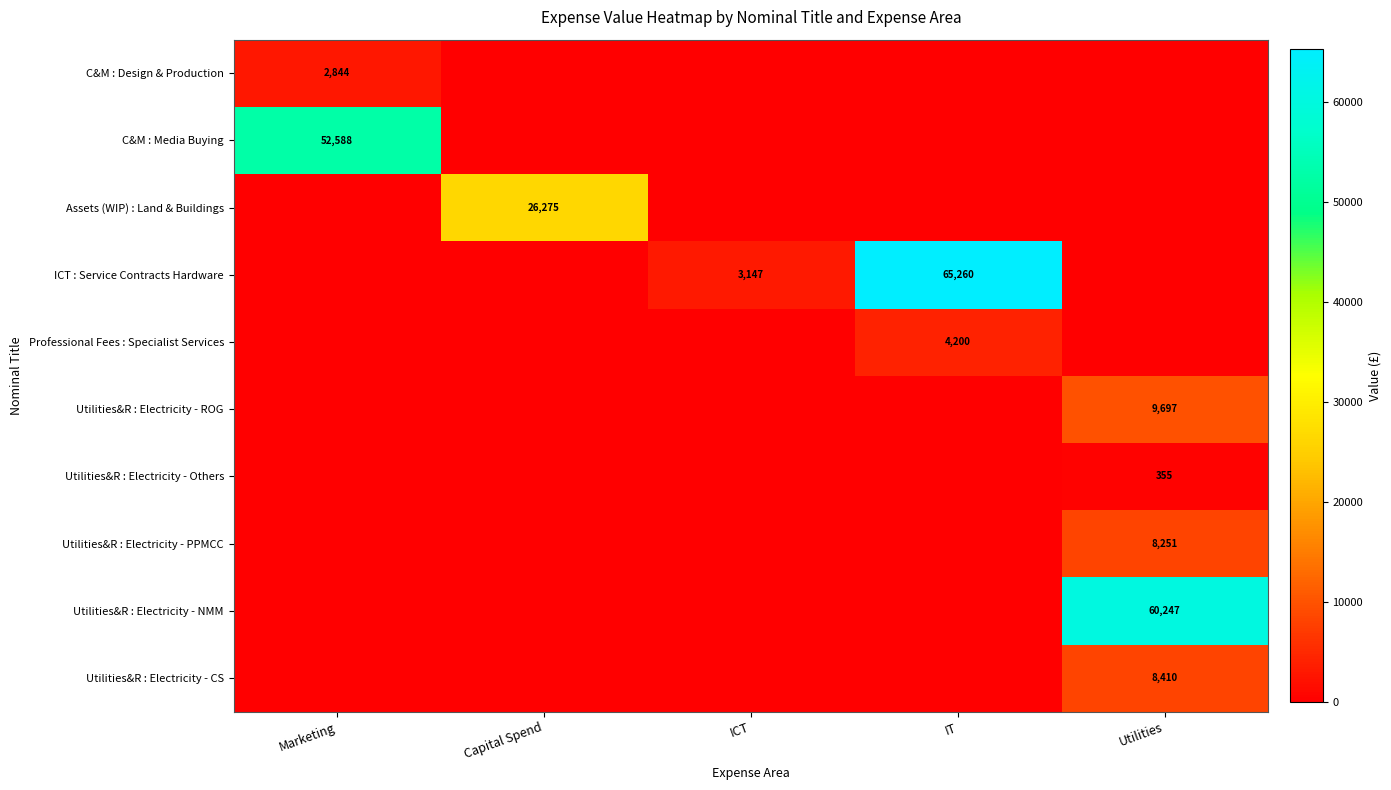

True or false: Utilities&R : Electricity - ROG has a value of 5330 at Utilities.

False